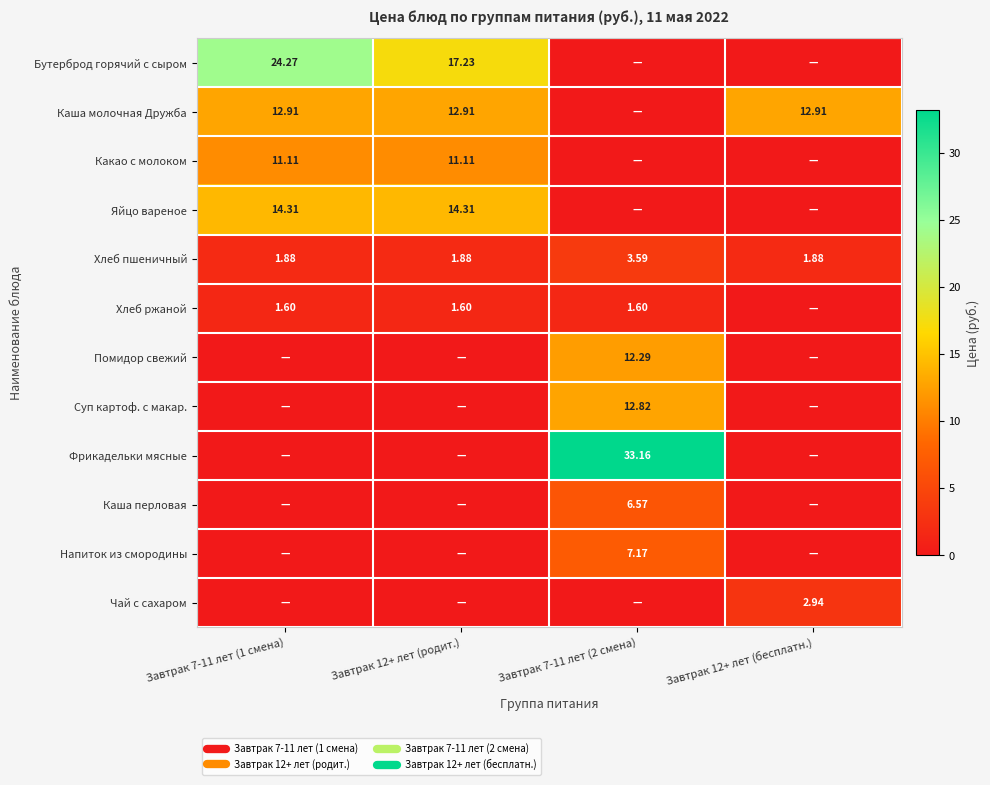

What is the highest value of the Чай с сахаром series?

2.9